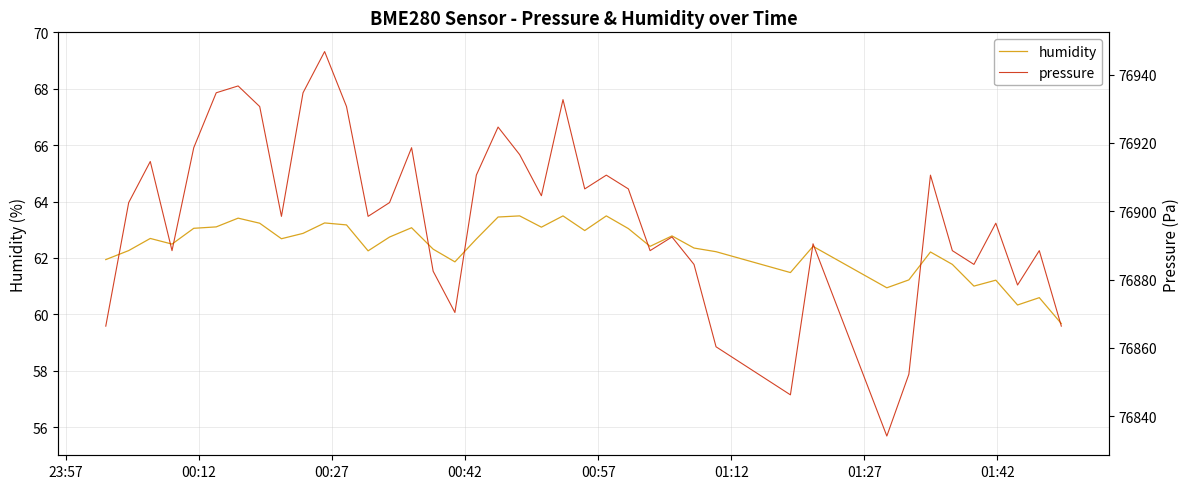

Is the value of humidity at 24 greater than the value of pressure at 37?

No